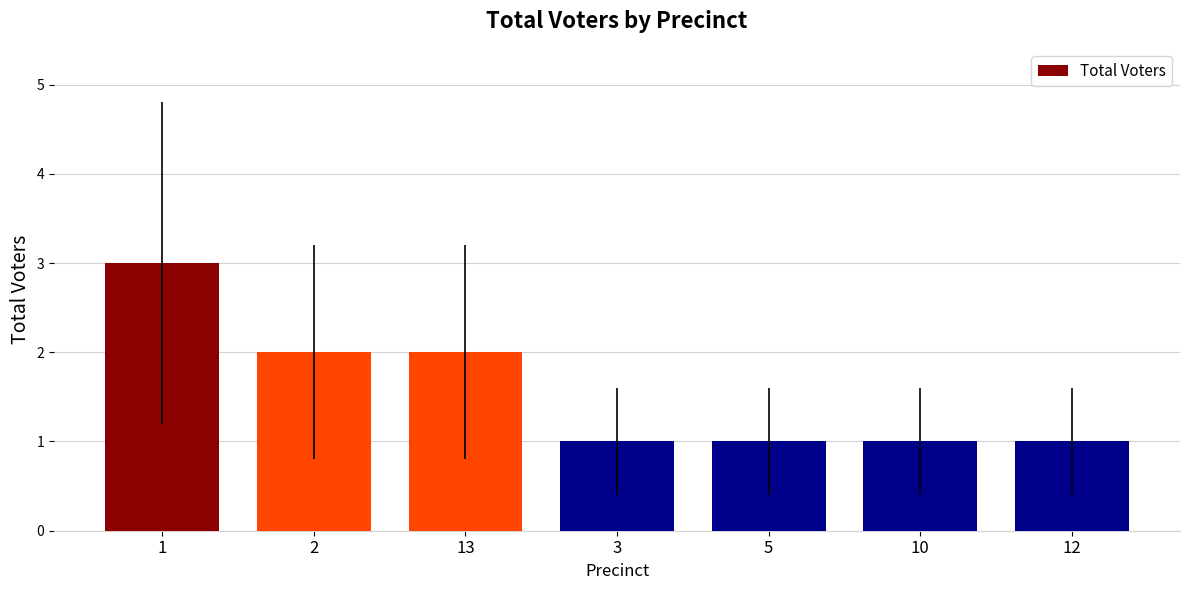

What position from the right is 3?

4